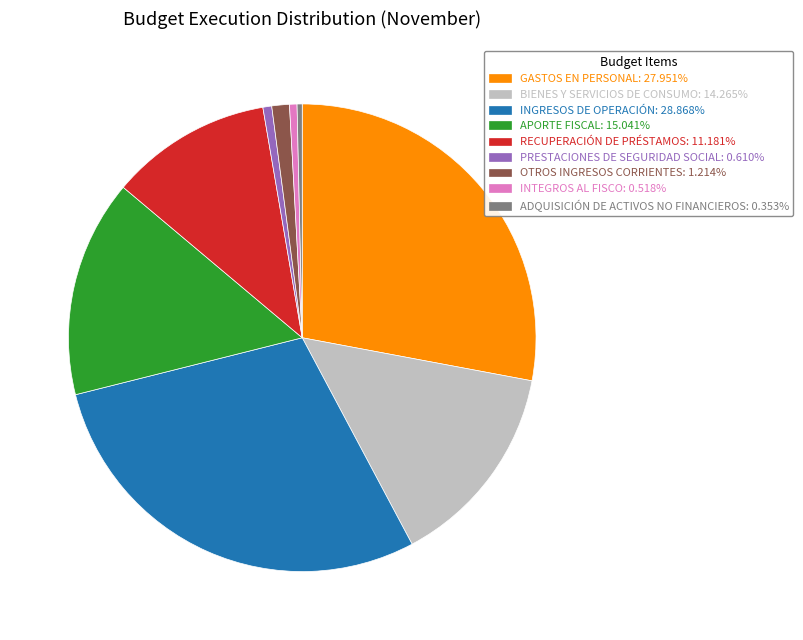

Which has a higher value, PRESTACIONES DE SEGURIDAD SOCIAL or RECUPERACIÓN DE PRÉSTAMOS?

RECUPERACIÓN DE PRÉSTAMOS